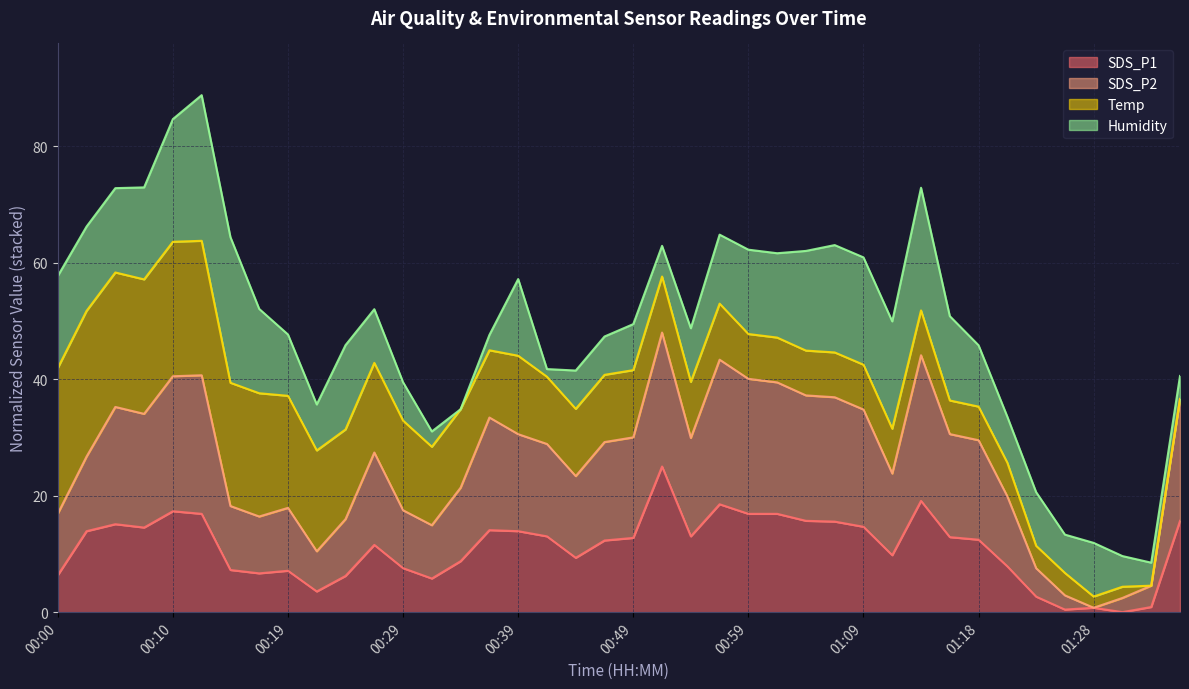

What is the maximum value for SDS_P1?

25.0